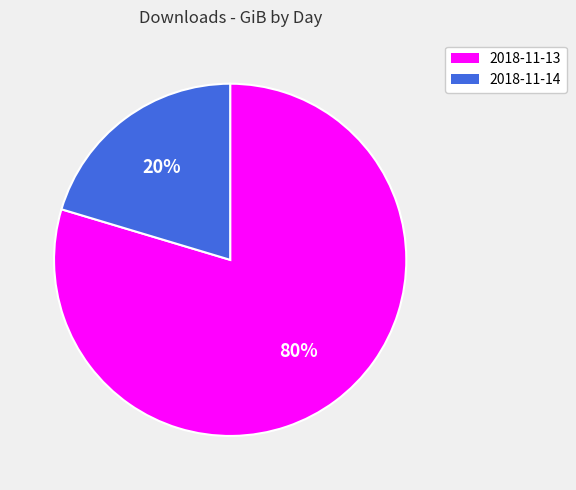

What is the smallest slice in the pie chart?

2018-11-14